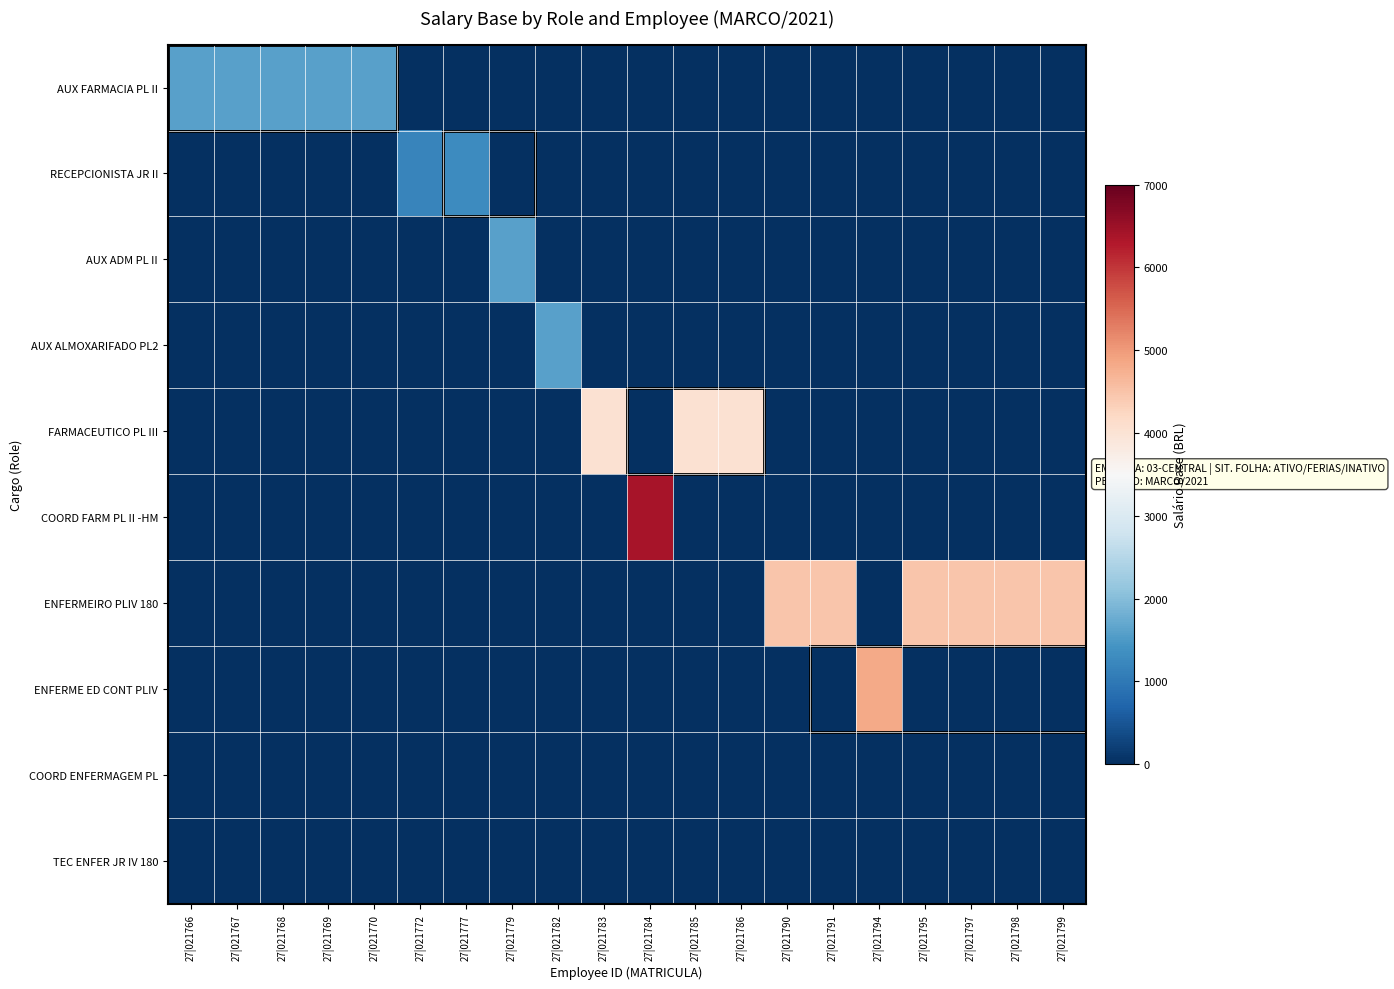

Rank the series by their maximum value, from highest to lowest.

COORD FARM PL II -HM, ENFERME ED CONT PLIV, ENFERMEIRO PLIV 180, FARMACEUTICO PL III, AUX FARMACIA PL II, AUX ADM PL II, AUX ALMOXARIFADO PL2, RECEPCIONISTA JR II, COORD ENFERMAGEM PL, TEC ENFER JR IV 180